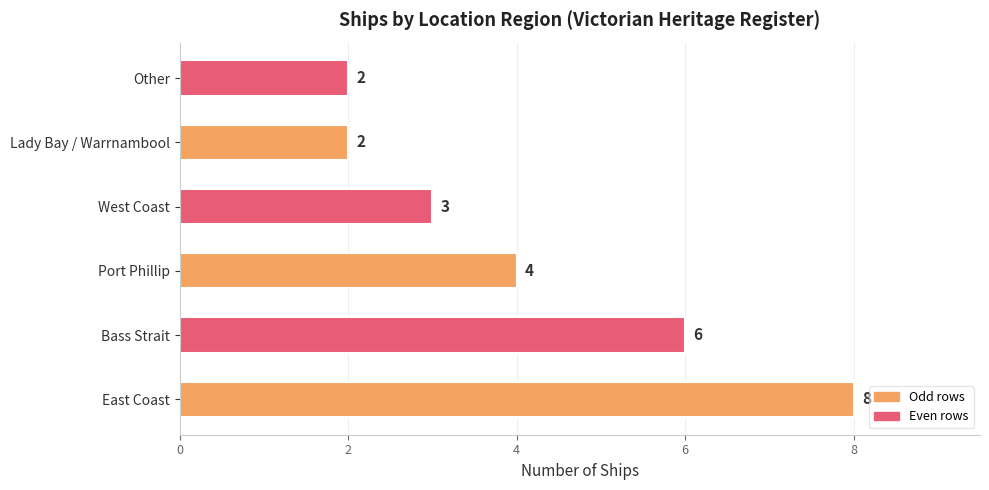

Reading top to bottom, list all the values displayed in this chart.

Other=2	Lady Bay / Warrnambool=2	West Coast=3	Port Phillip=4	Bass Strait=6	East Coast=8